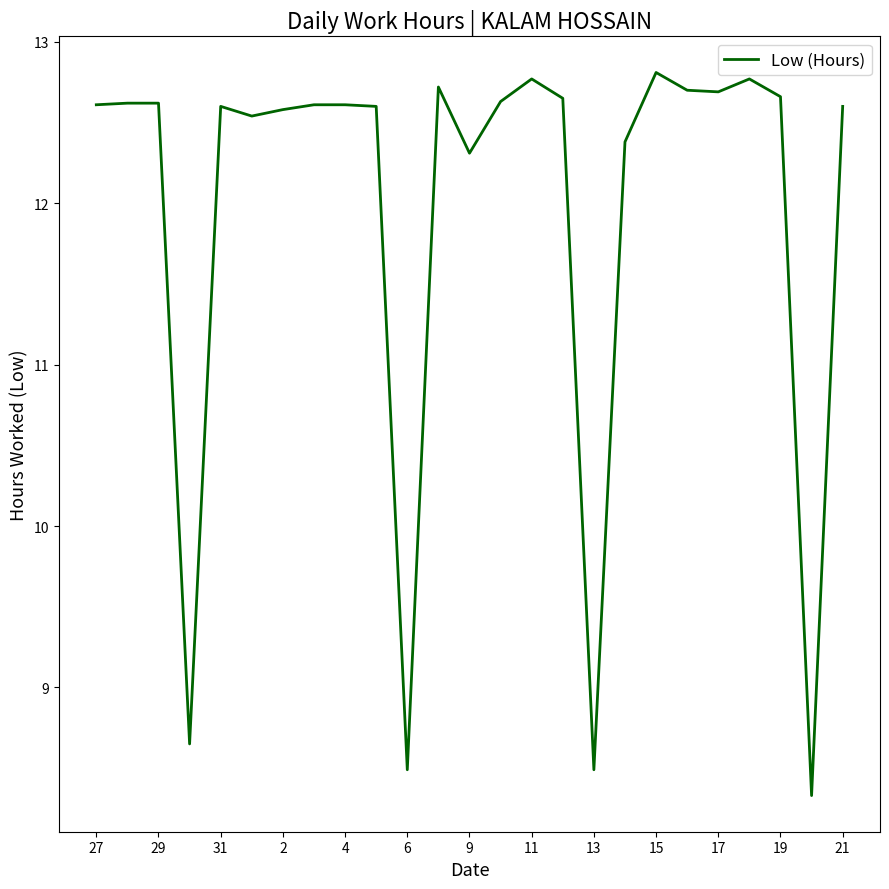

What is the maximum value shown in the chart?

12.8